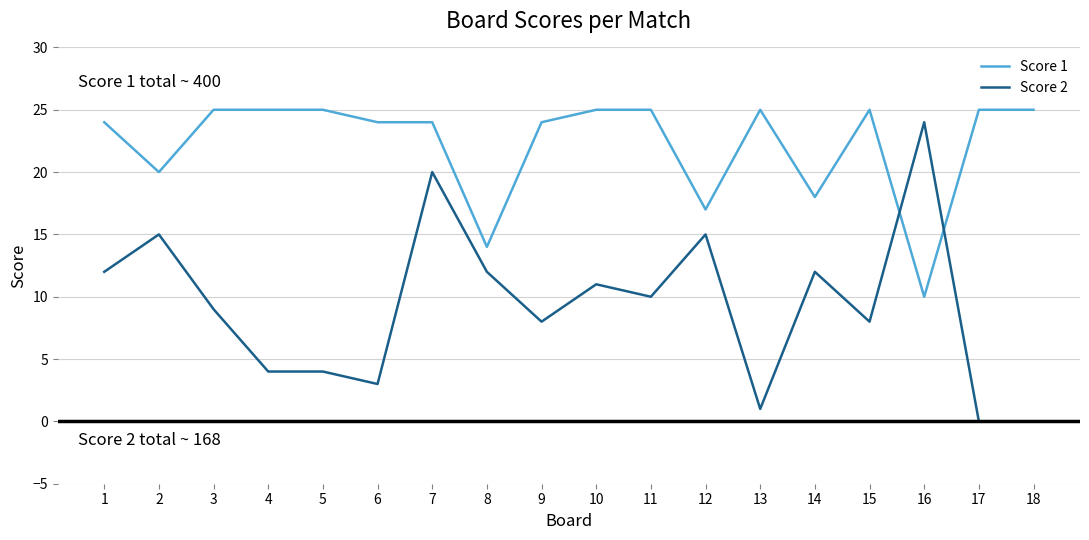

What is the maximum value shown in the chart?

25